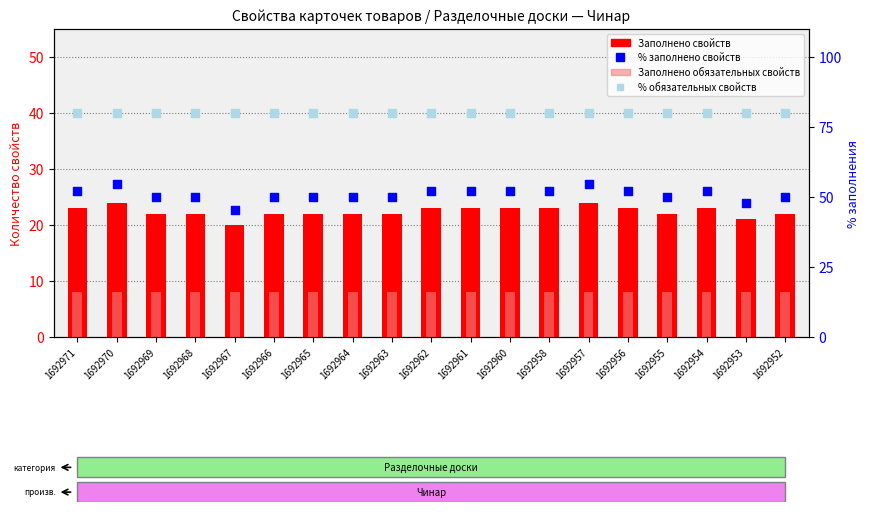

At which category is the sum across all series the highest?

1692970